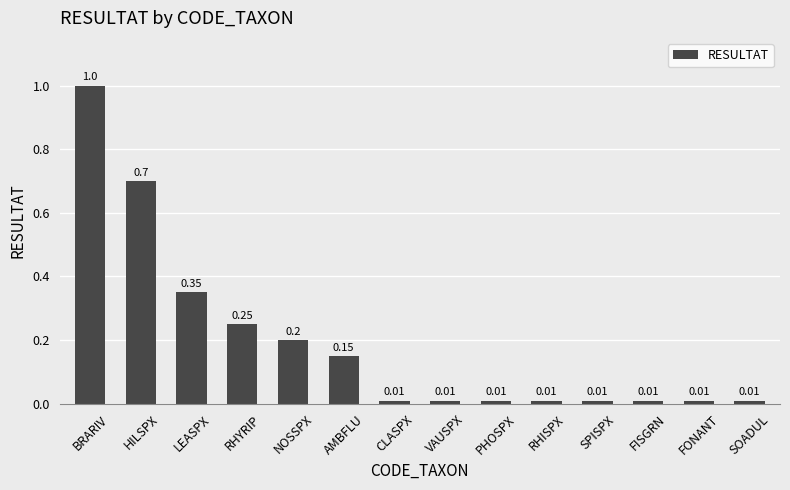

What is the label of the 8th bar from the right?

CLASPX